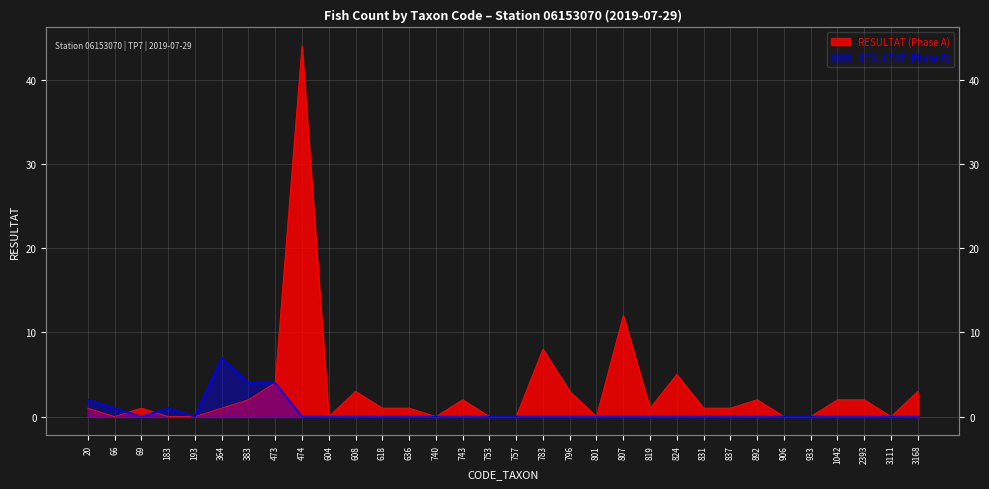

Where is the first local maximum for RESULTAT (Phase B)?

183